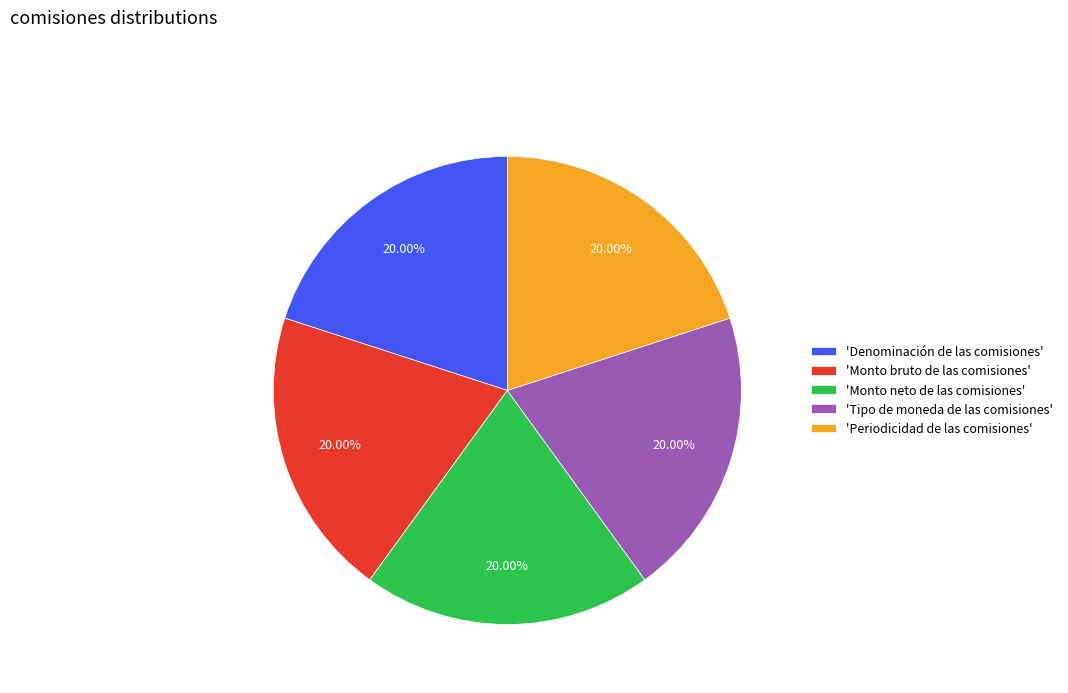

Is there any slice that represents more than half of the pie?

No